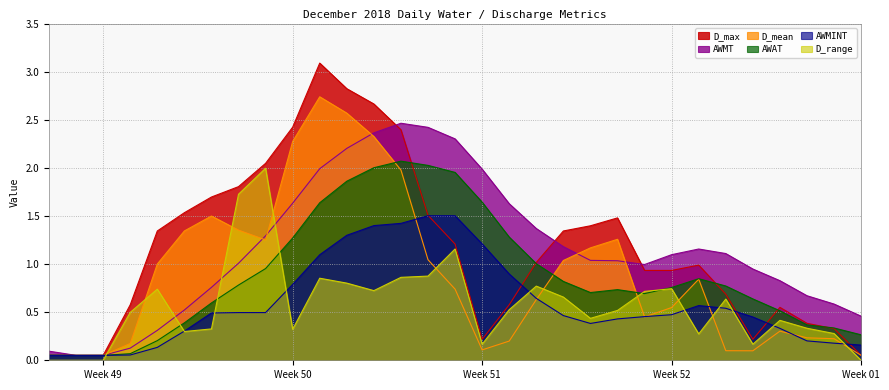

Which has a higher value, 2018-12-06 or 2018-12-24?

2018-12-24